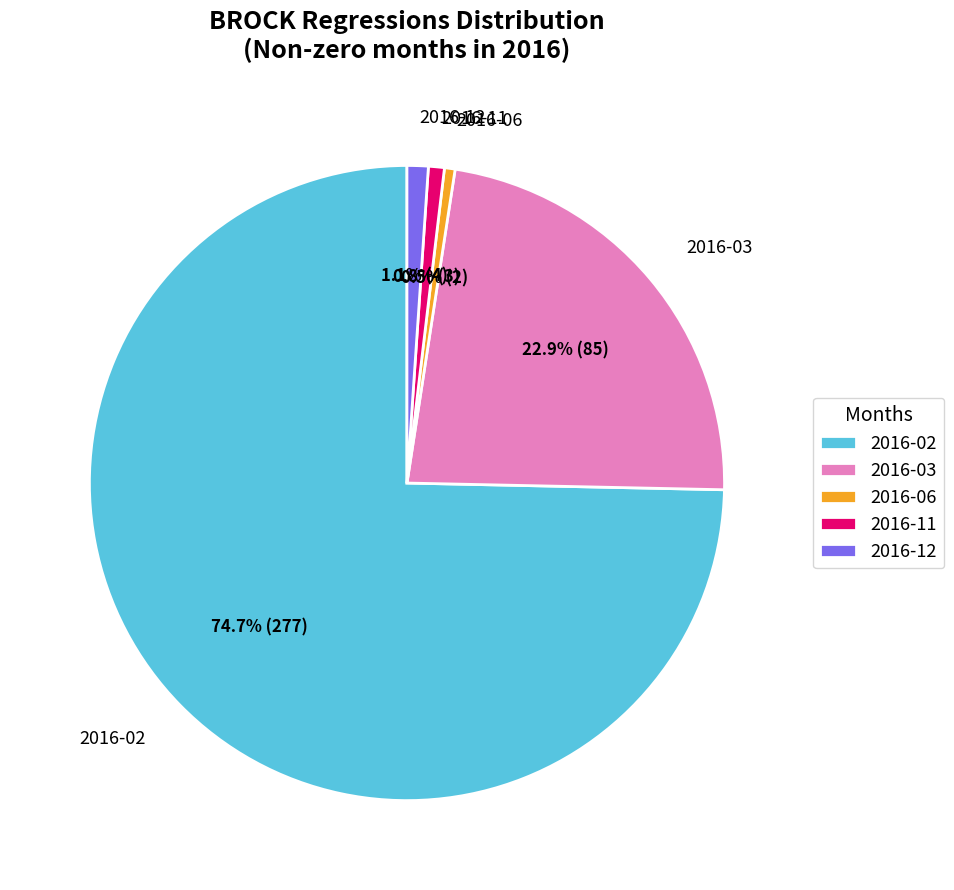

What is the ratio of the value at 2016-02 to the value at 2016-03?

3.3